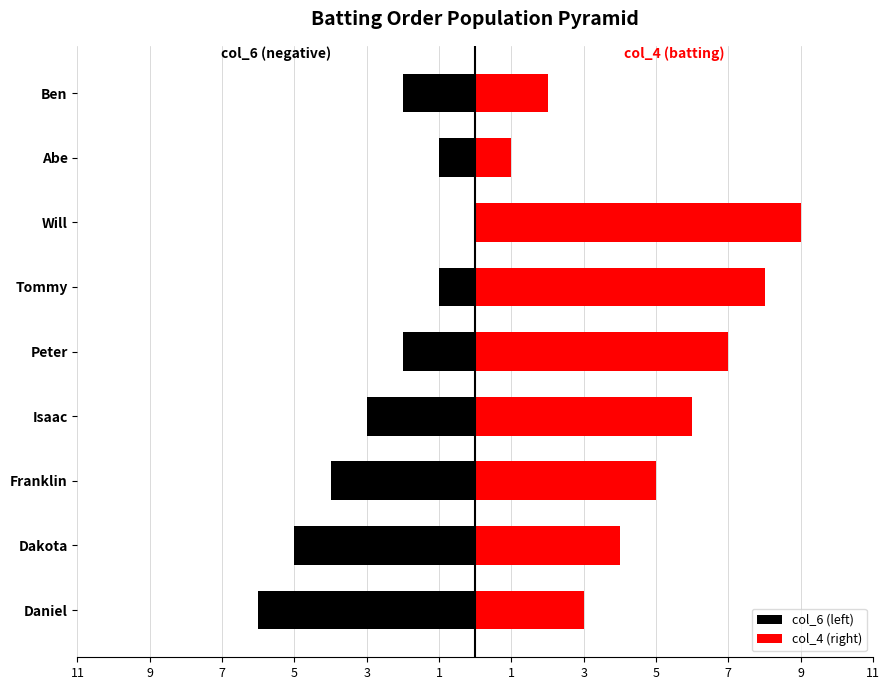

Rank the series at Isaac from highest to lowest value.

col_4 (right), col_6 (left)